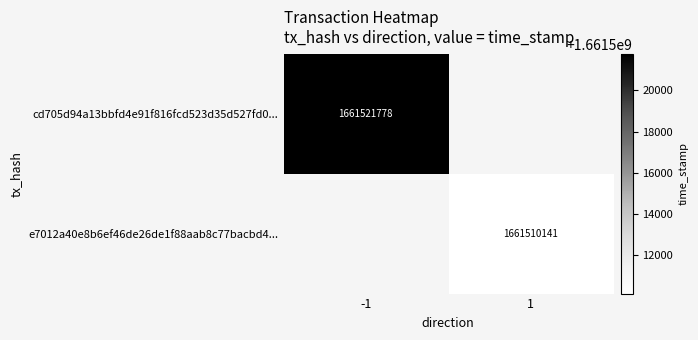

At how many categories does at least one series exceed 1661516212?

1